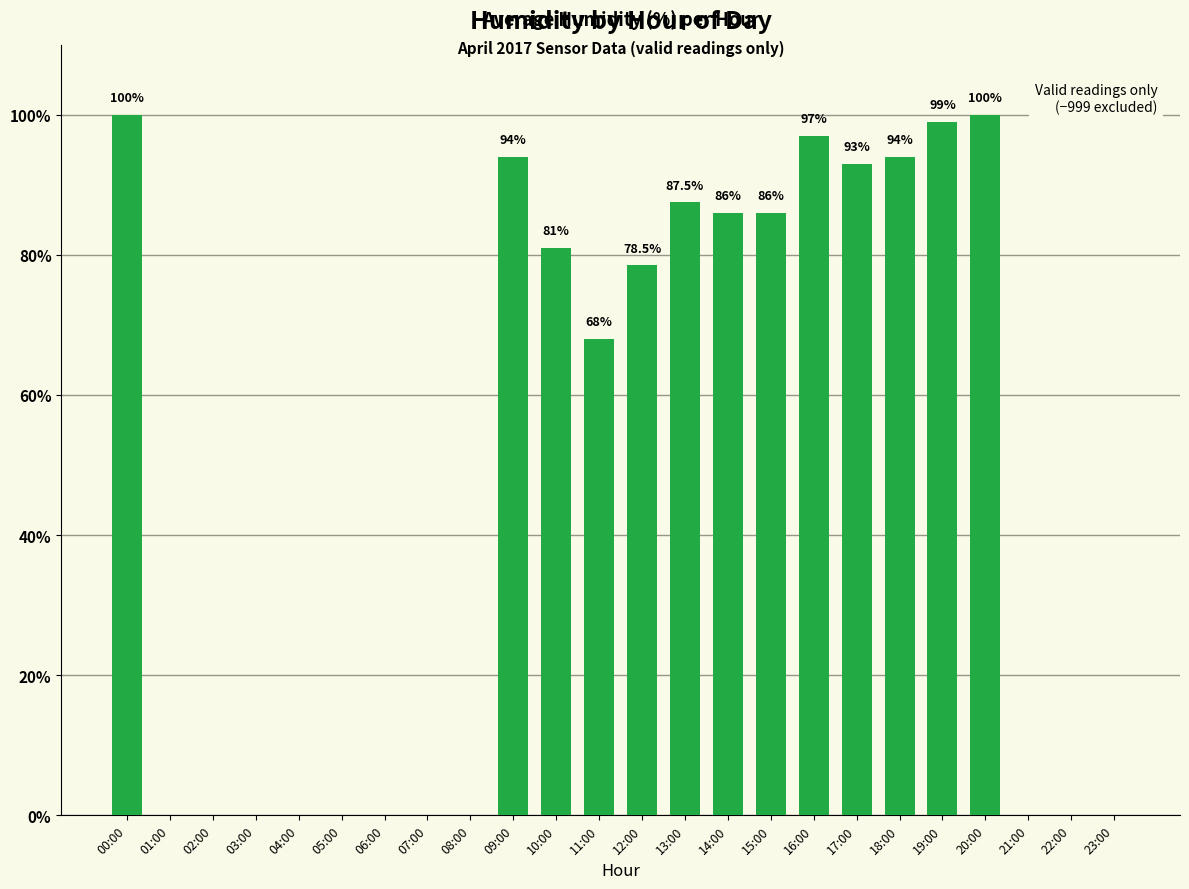

What is the maximum value shown in the chart?

100.0